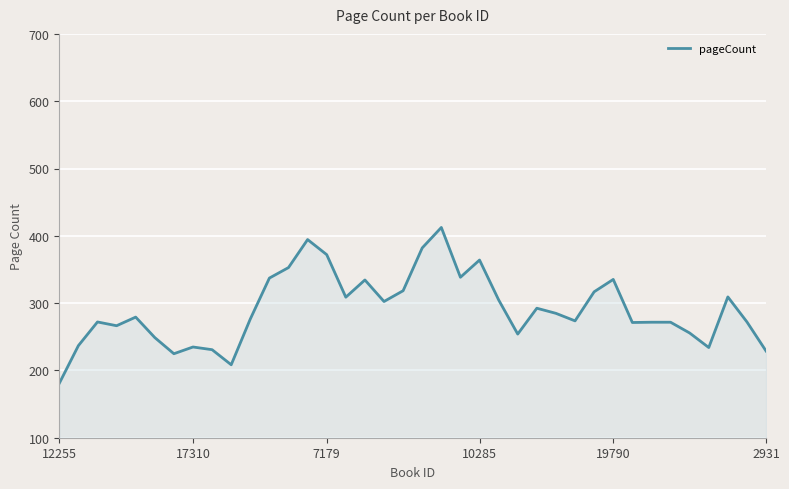

What is the difference between the maximum and minimum values?

231.6